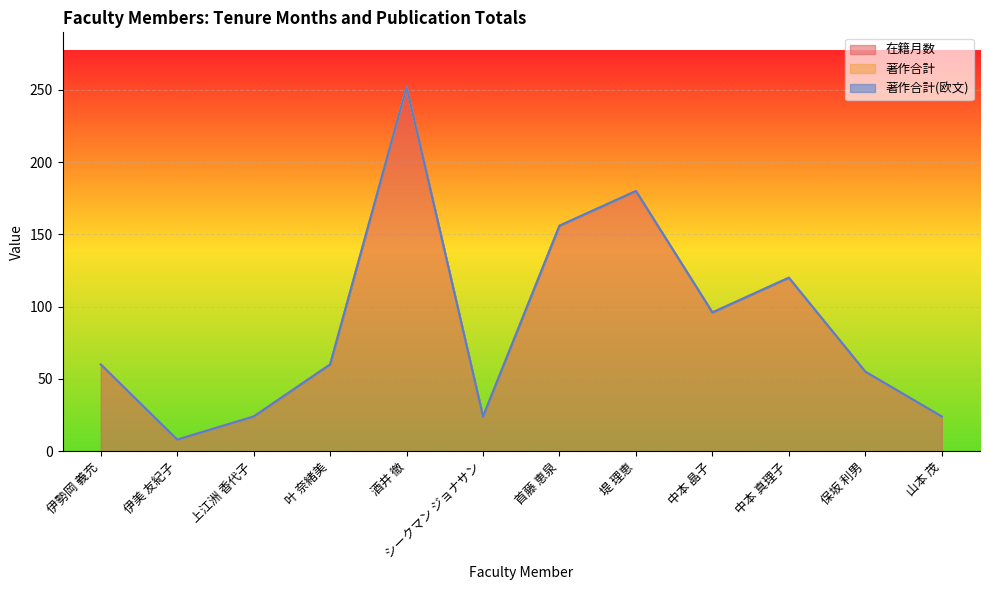

At how many categories does at least one series exceed 189?

1